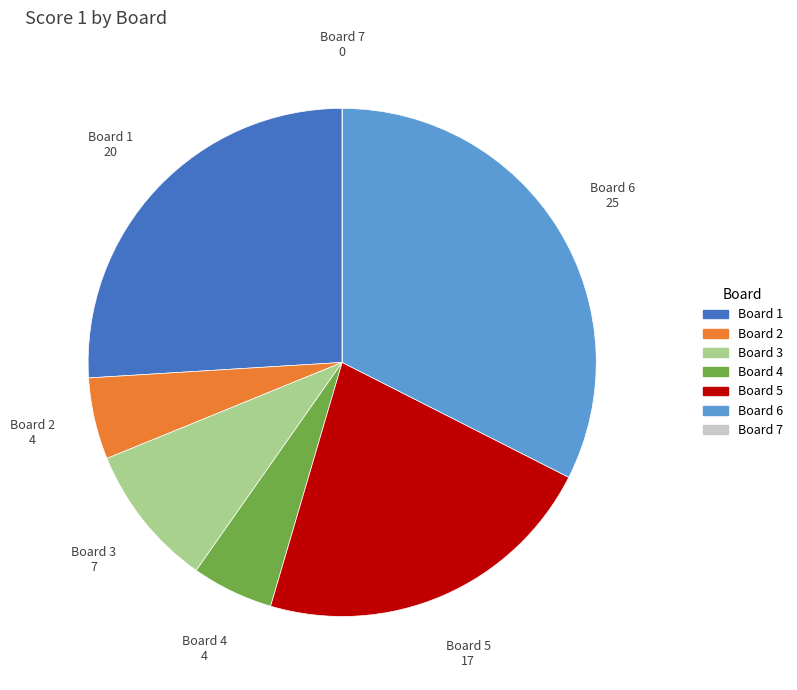

Do Board 1 and Board 3 together represent more than half of the pie?

No